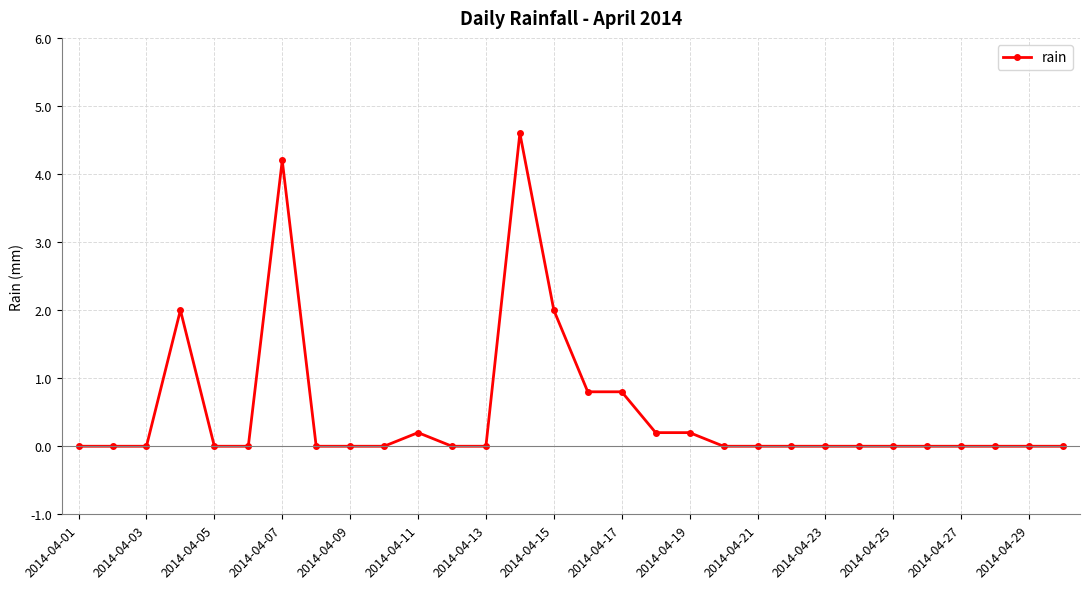

What is the difference between the maximum and minimum values?

4.6